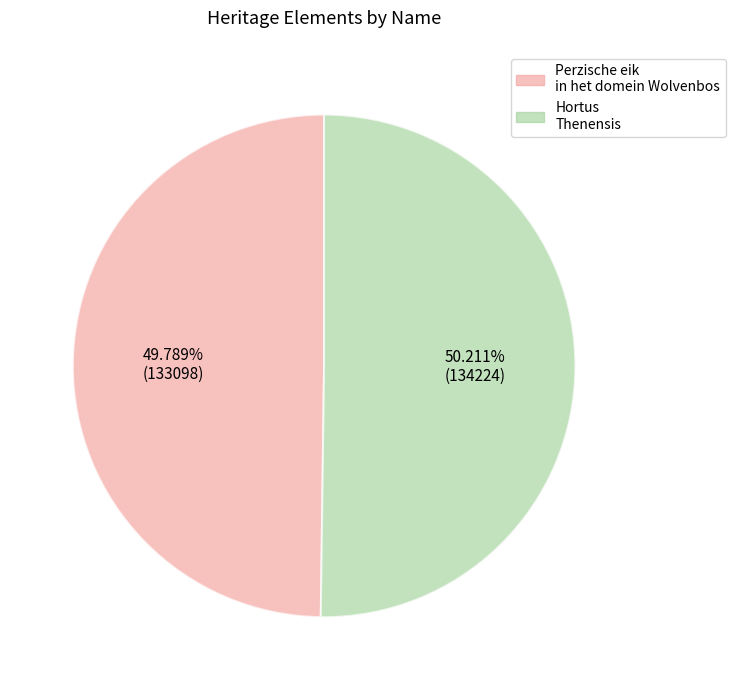

To the nearest percent, what is the average slice percentage?

50%